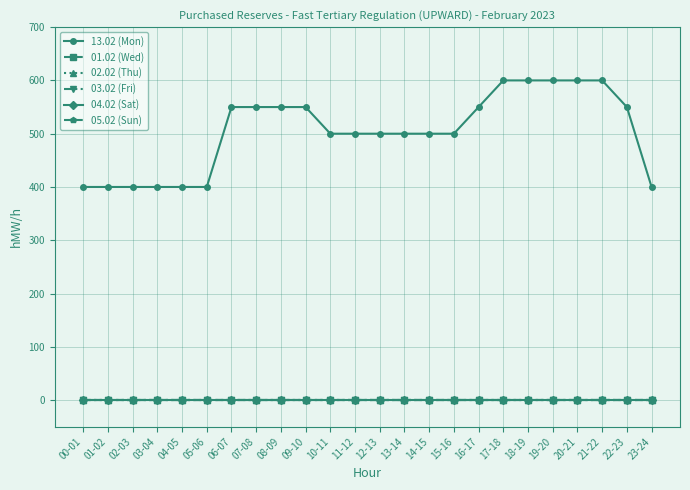

What position from the right is 13-14?

11